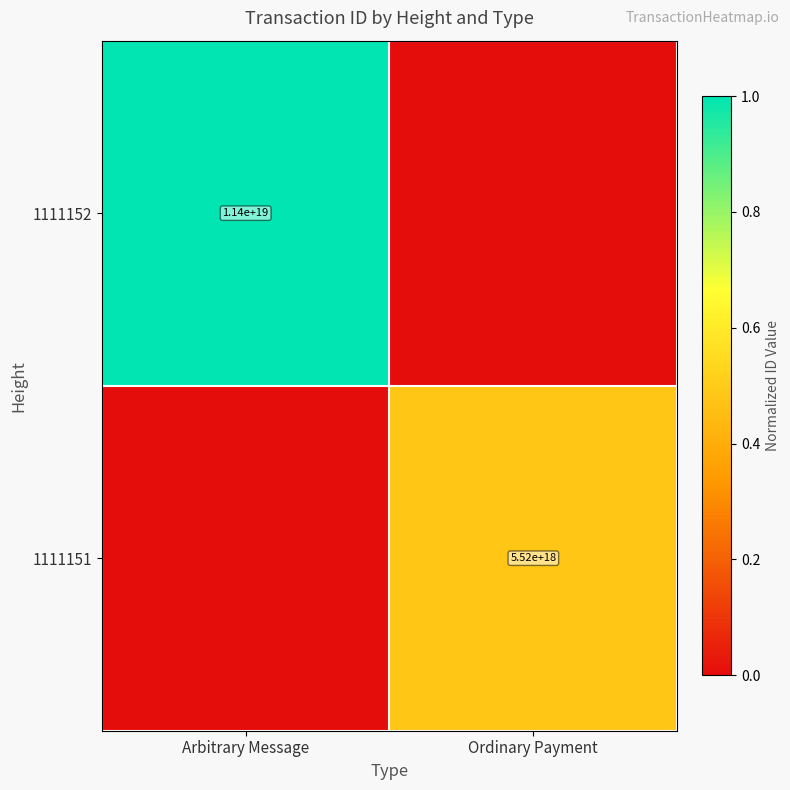

The 1111152 series shows 11400000000000000000 at Arbitrary Message. True or false?

True